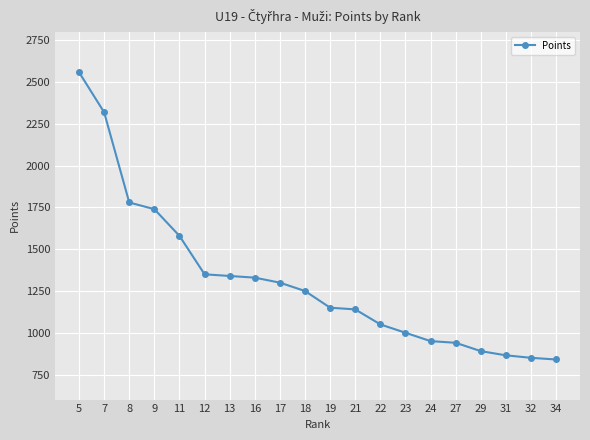

Where is the data nearest to the value 1700?

9